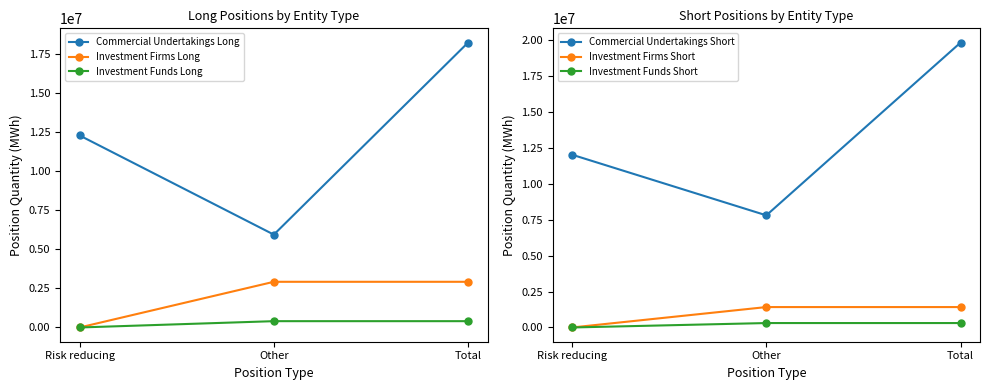

What are all the series names shown in the legend?

Commercial Undertakings Long, Investment Firms Long, Investment Funds Long, Commercial Undertakings Short, Investment Firms Short, Investment Funds Short